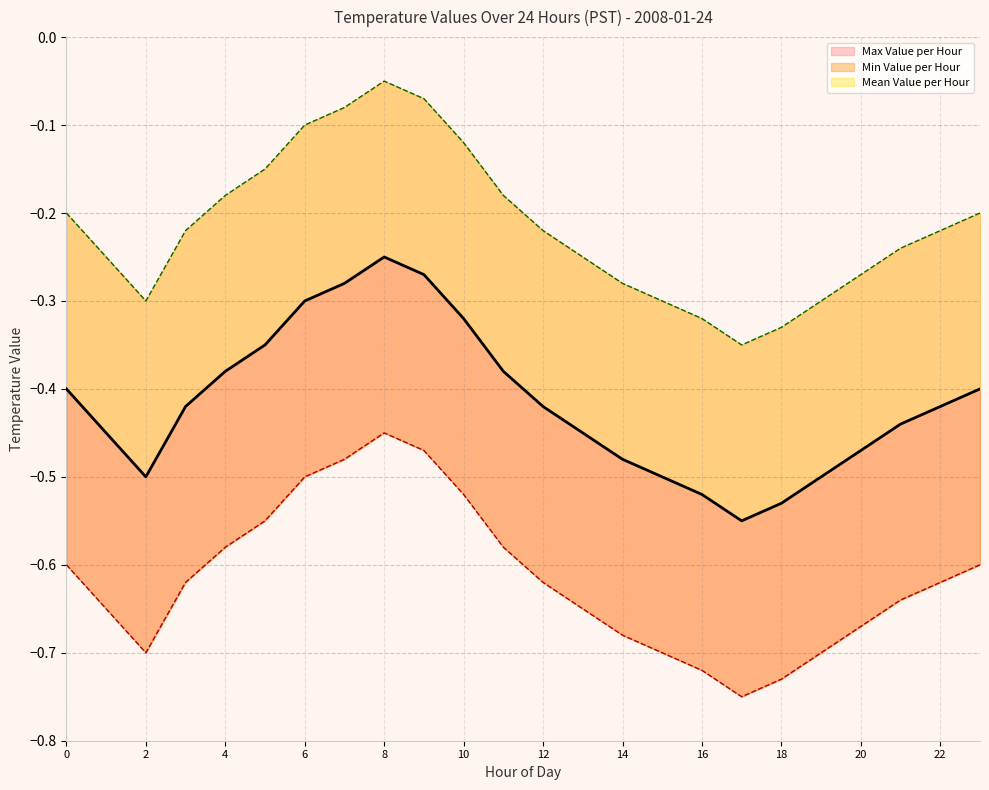

Reading left to right, extract all data points from this chart.

Mean Value per Hour: 0=-0.4	1=-0.5	2=-0.5	3=-0.4	4=-0.4	5=-0.3	6=-0.3	7=-0.3	8=-0.2	9=-0.3	10=-0.3	11=-0.4	12=-0.4	13=-0.5	14=-0.5	15=-0.5	16=-0.5	17=-0.6	18=-0.5	19=-0.5	20=-0.5	21=-0.4	22=-0.4	23=-0.4
Min Value per Hour: 0=-0.6	1=-0.7	2=-0.7	3=-0.6	4=-0.6	5=-0.6	6=-0.5	7=-0.5	8=-0.5	9=-0.5	10=-0.5	11=-0.6	12=-0.6	13=-0.7	14=-0.7	15=-0.7	16=-0.7	17=-0.8	18=-0.7	19=-0.7	20=-0.7	21=-0.6	22=-0.6	23=-0.6
Max Value per Hour: 0=-0.2	1=-0.2	2=-0.3	3=-0.2	4=-0.2	5=-0.1	6=-0.1	7=-0.1	8=-0.1	9=-0.1	10=-0.1	11=-0.2	12=-0.2	13=-0.2	14=-0.3	15=-0.3	16=-0.3	17=-0.3	18=-0.3	19=-0.3	20=-0.3	21=-0.2	22=-0.2	23=-0.2